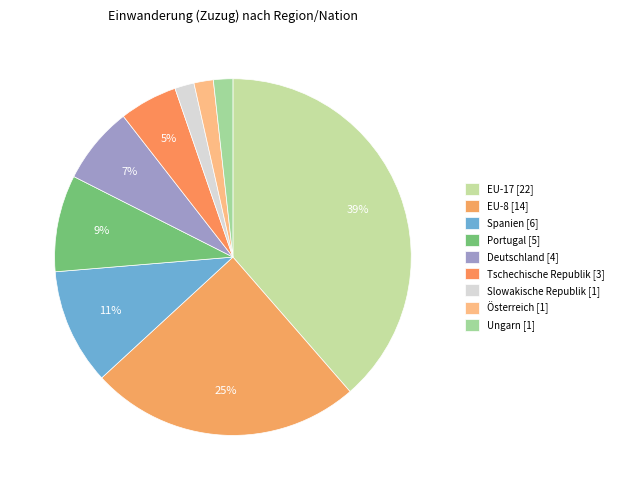

How many segments does this pie chart have?

9